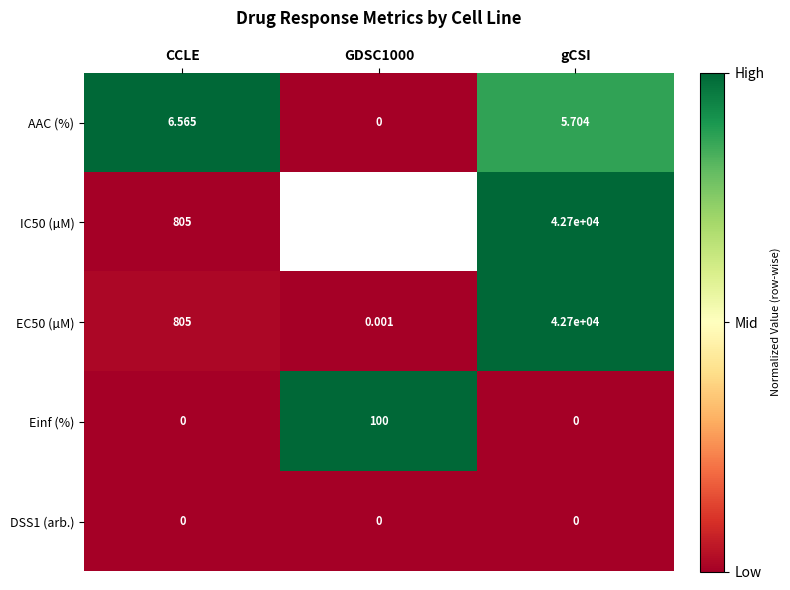

At how many categories does at least one series exceed 0?

3